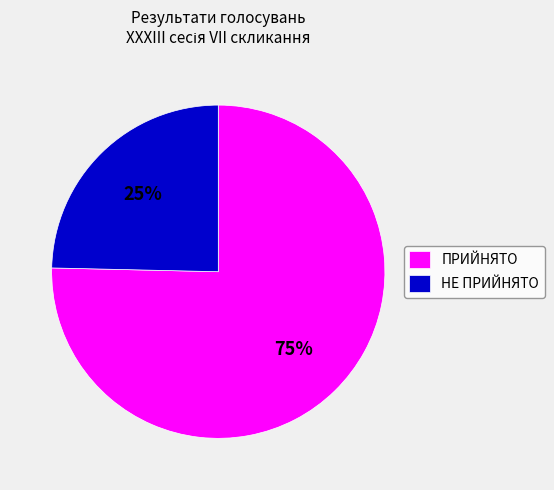

True or false: ПРИЙНЯТО accounts for 75% of the total.

True